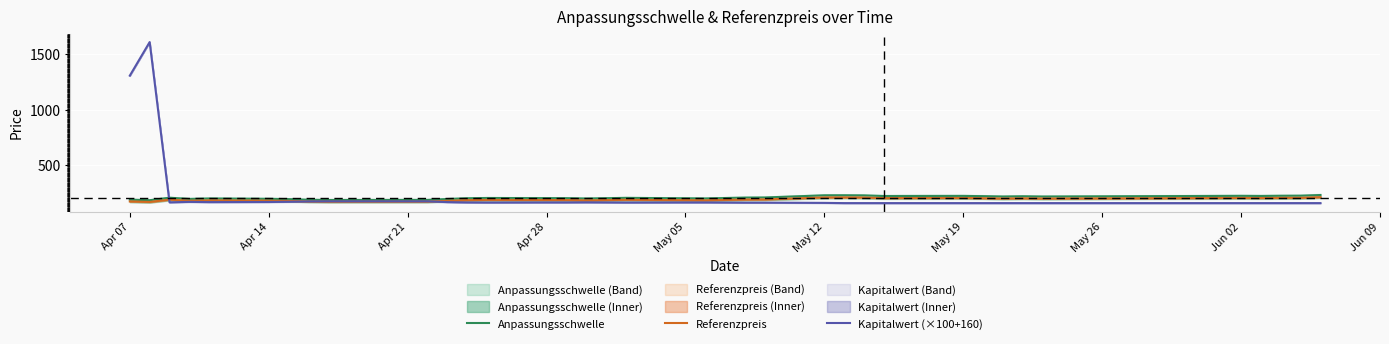

In Referenzpreis, how many points are lower than both neighbors (excluding endpoints)?

9